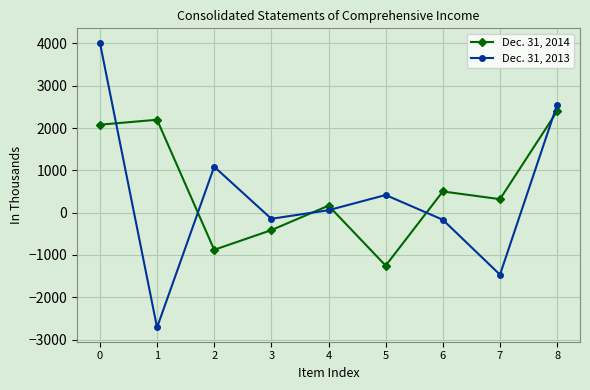

How many times do Dec. 31, 2013 and Dec. 31, 2014 cross each other?

6